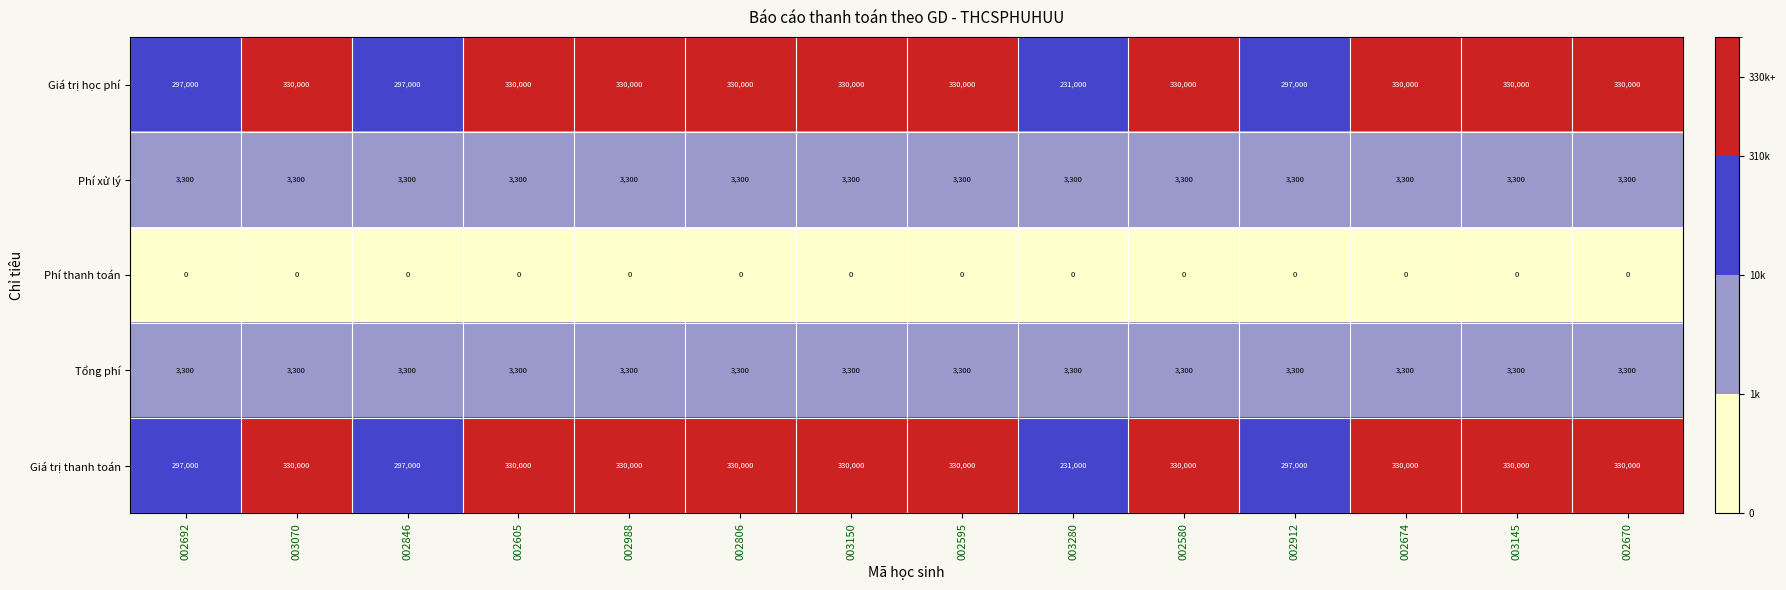

What value does the Phí xử lý series have at 003070?

3300